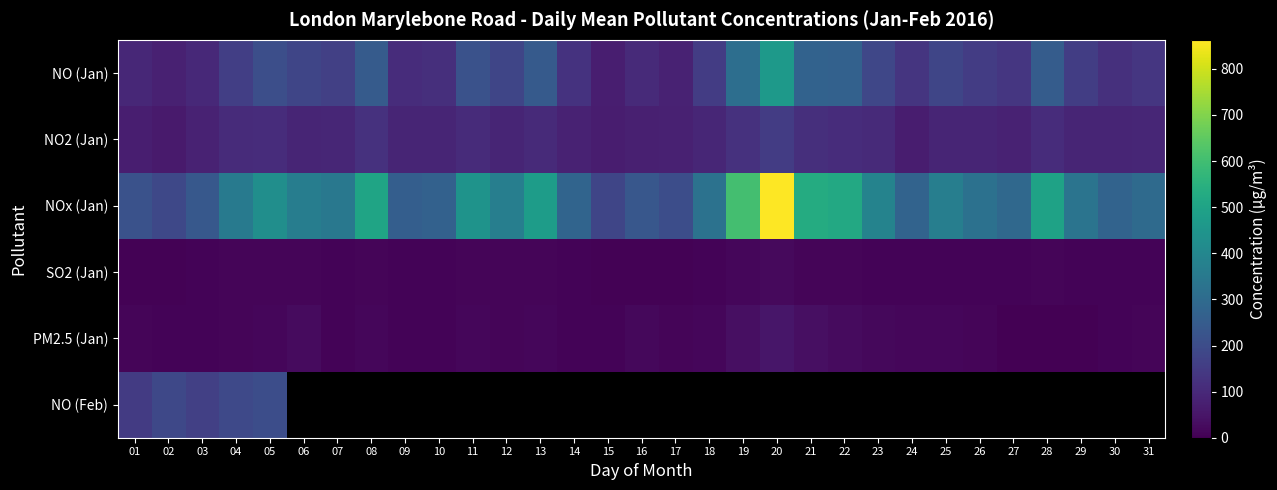

Read the SO2 (Jan) value at 22.

12.0